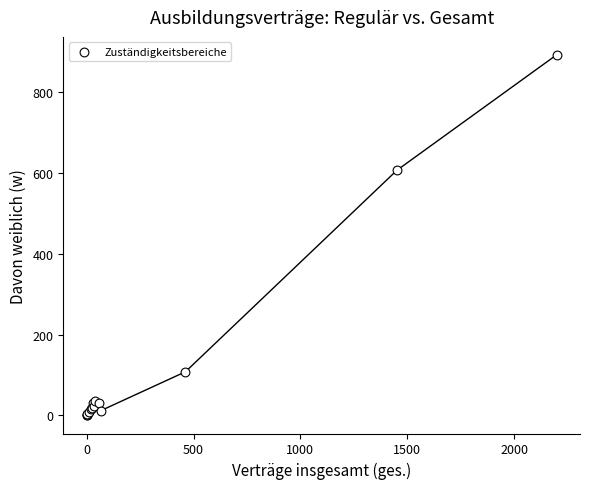

What Y value in the scatter plot is closest to 445?

606